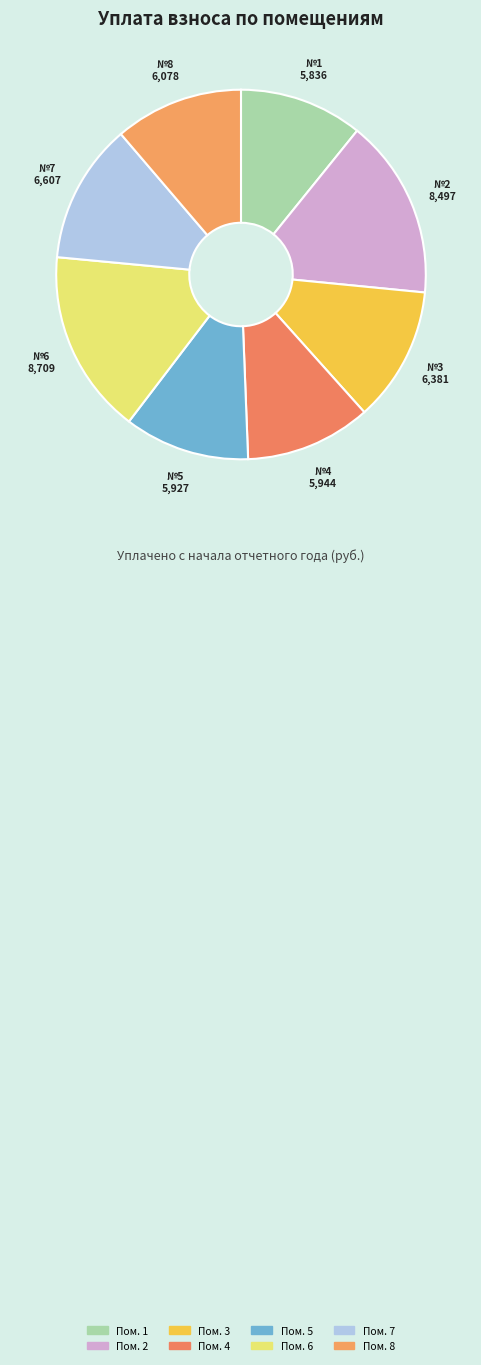

How many slices are in this pie chart?

8